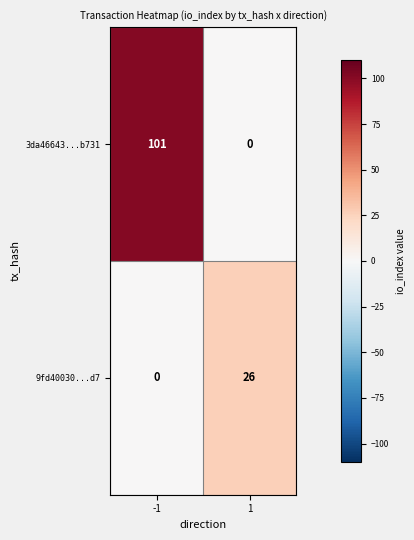

What is the total value across all series at 1?

26